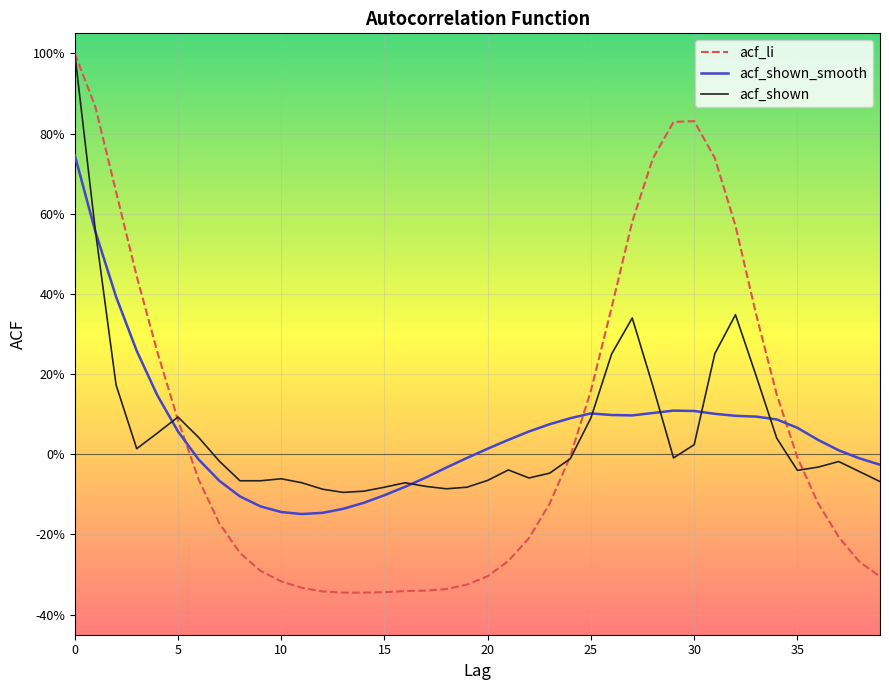

Does the chart display data point markers on the line(s)?

No